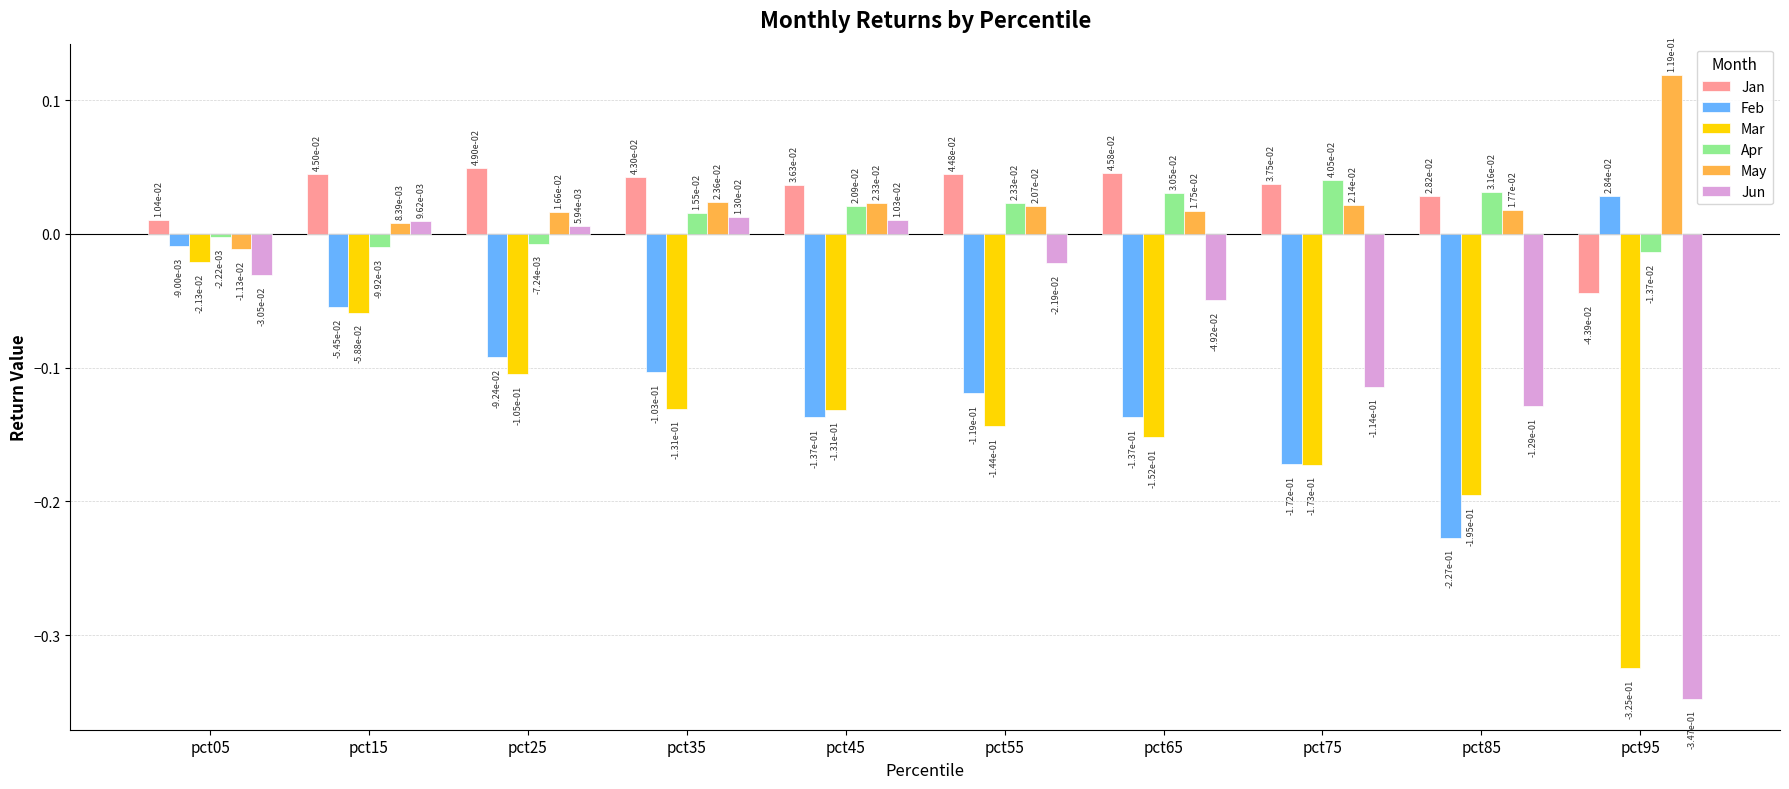

What is the total value across all series at pct85?

-0.5